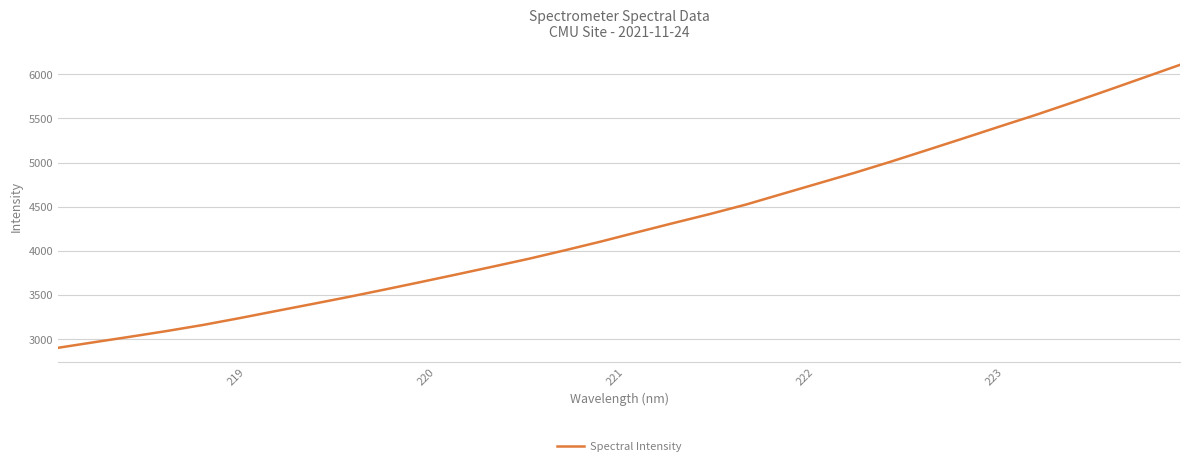

Does the chart have visible grid lines?

Yes